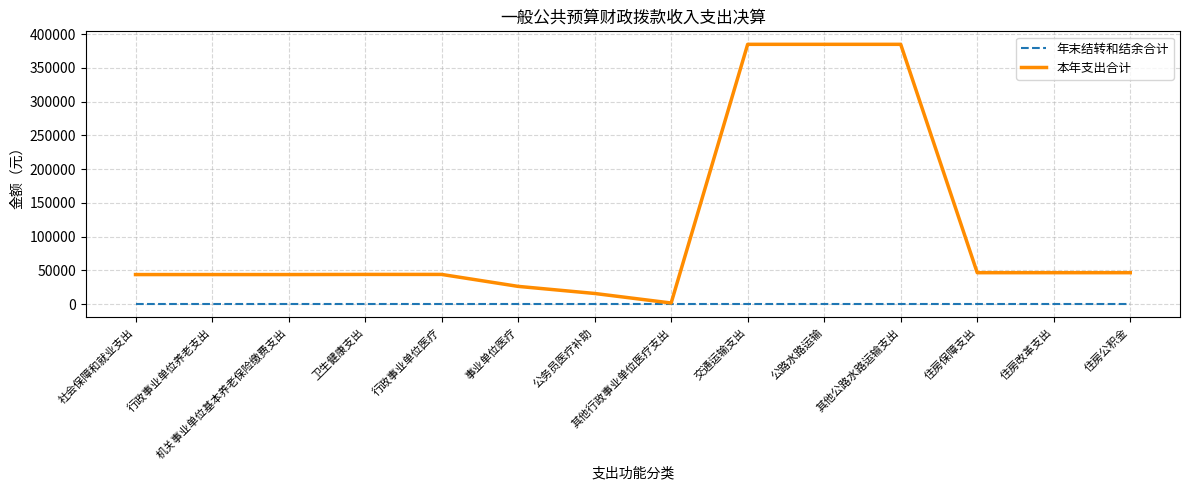

Rank the series at 其他公路水路运输支出 from lowest to highest value.

年末结转和结余合计, 本年支出合计